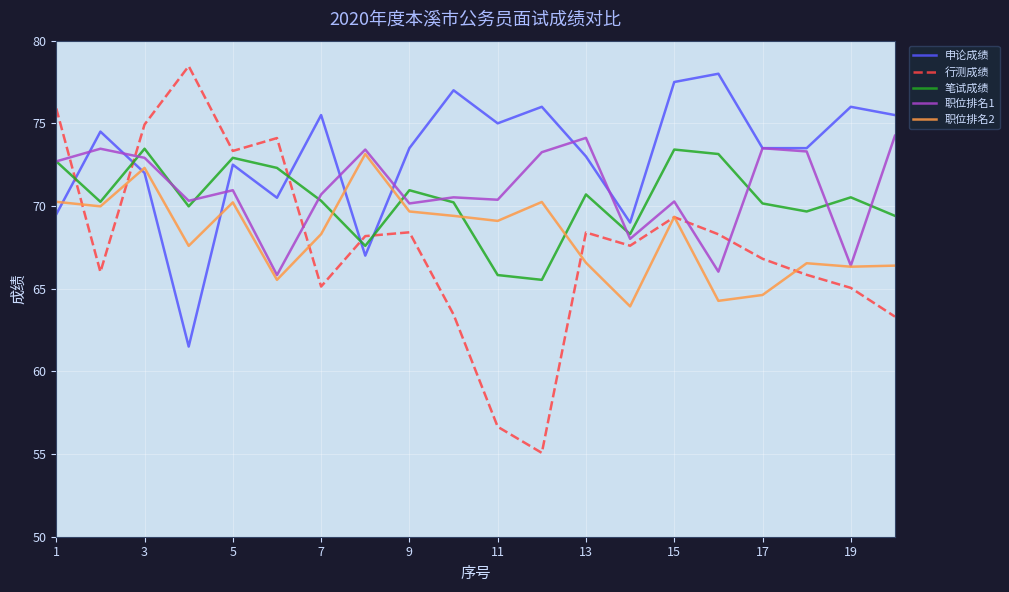

Which series has the largest total across all categories?

申论成绩